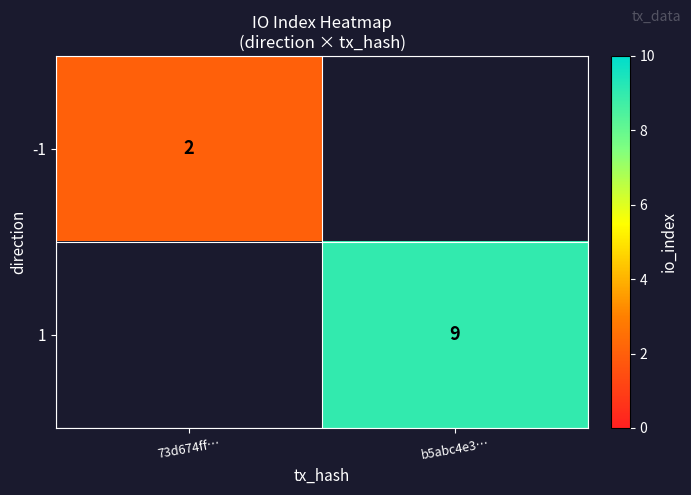

The 1 series shows 9 at b5abc4e3…. True or false?

True